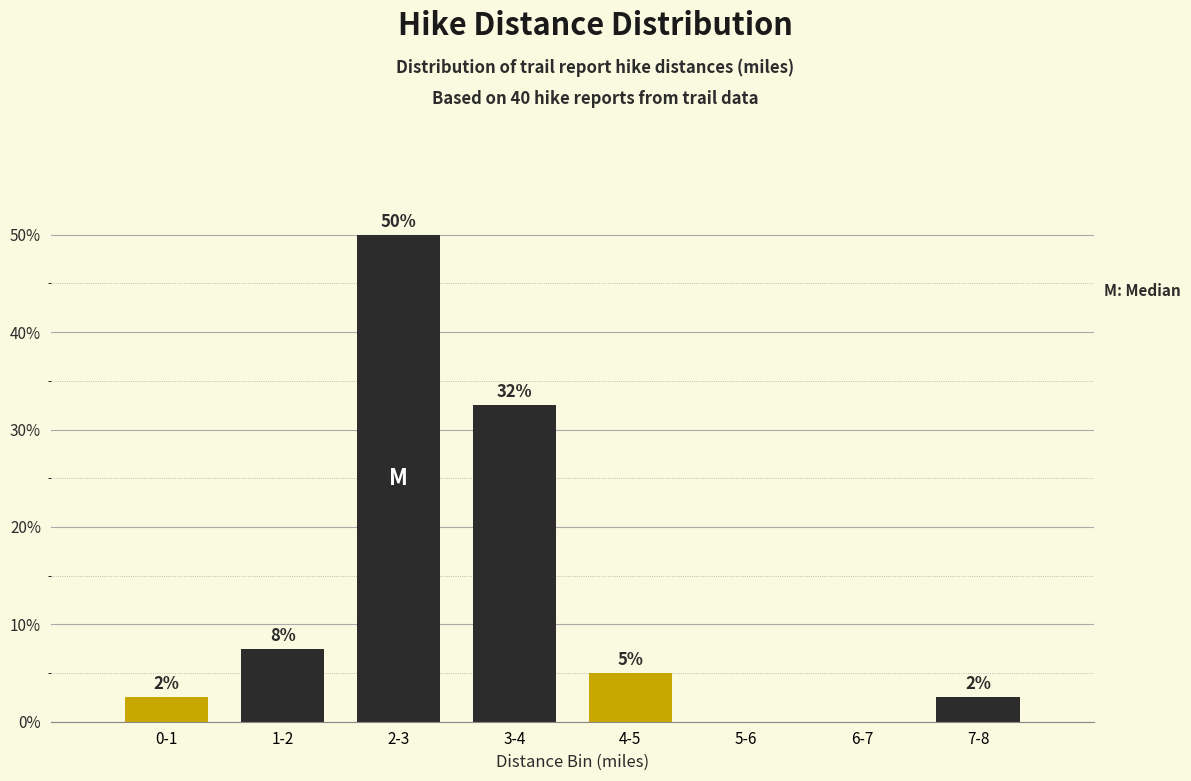

Are the bars horizontal?

No